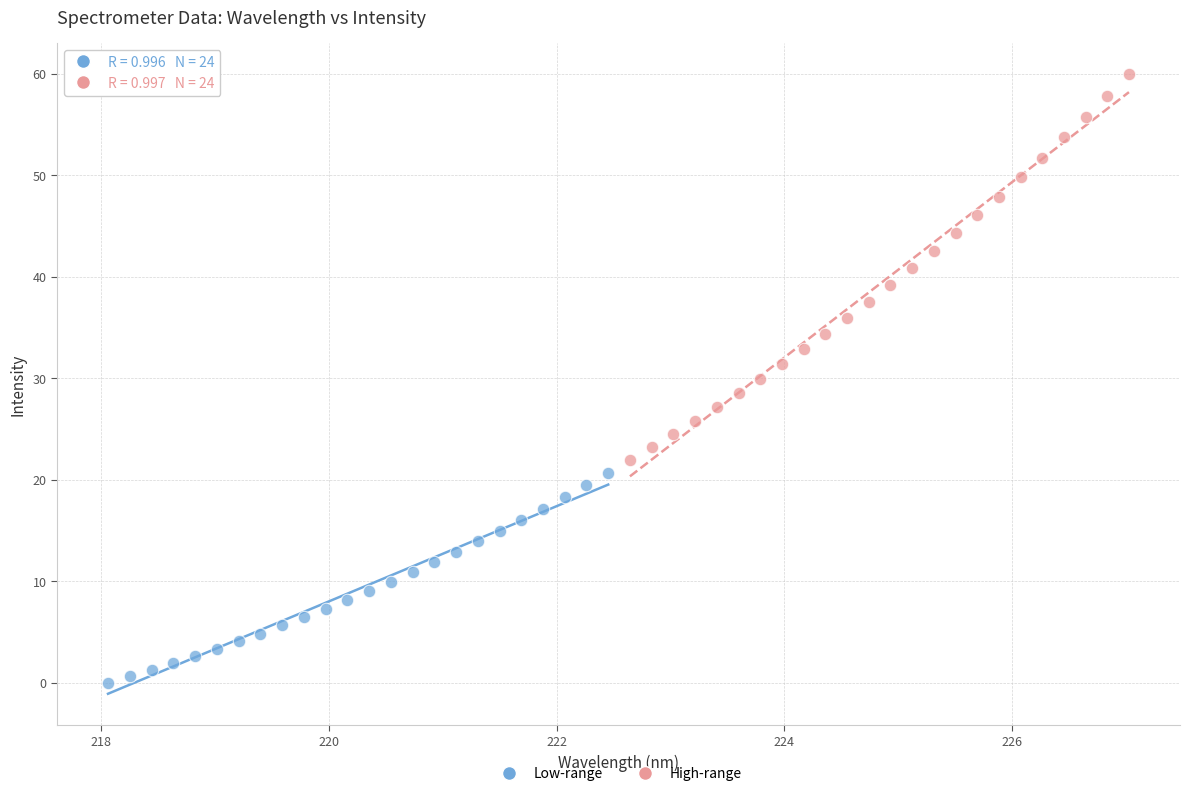

Which series reaches the maximum Y coordinate?

High-range